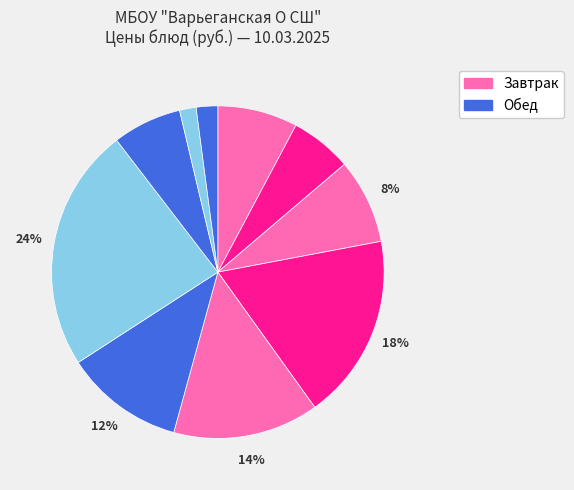

How many slices are in this pie chart?

10